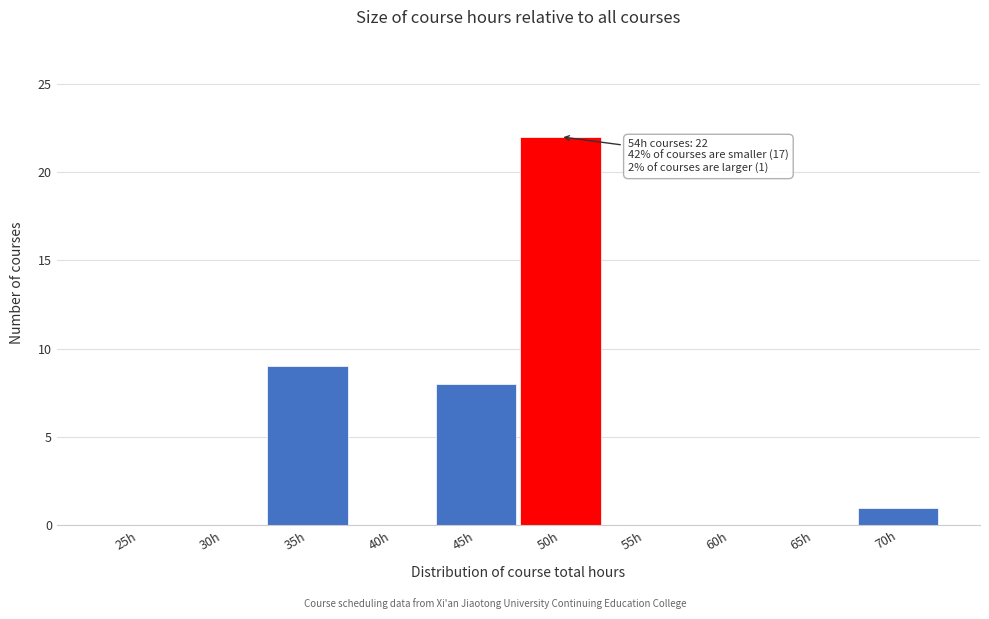

Reading left to right, list all the values displayed in this chart.

25h=0	30h=0	35h=9	40h=0	45h=8	50h=22	55h=0	60h=0	65h=0	70h=1